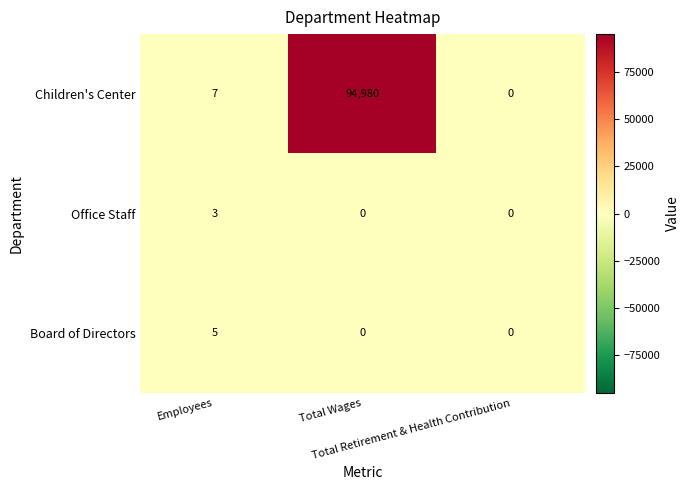

Count the Office Staff values in the range 0 to 3.

3